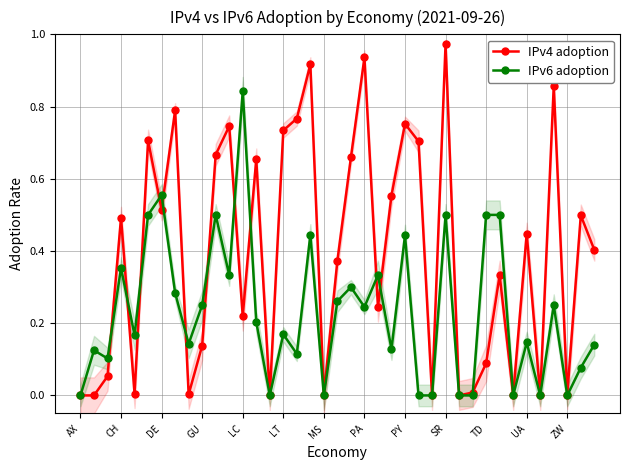

At which label does IPv4 adoption reach its peak?

SR